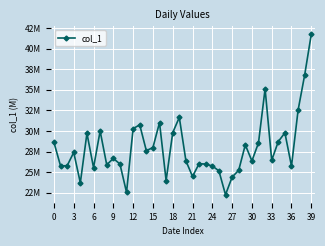

True or false: there are more than 1 points higher than both neighbors.

True